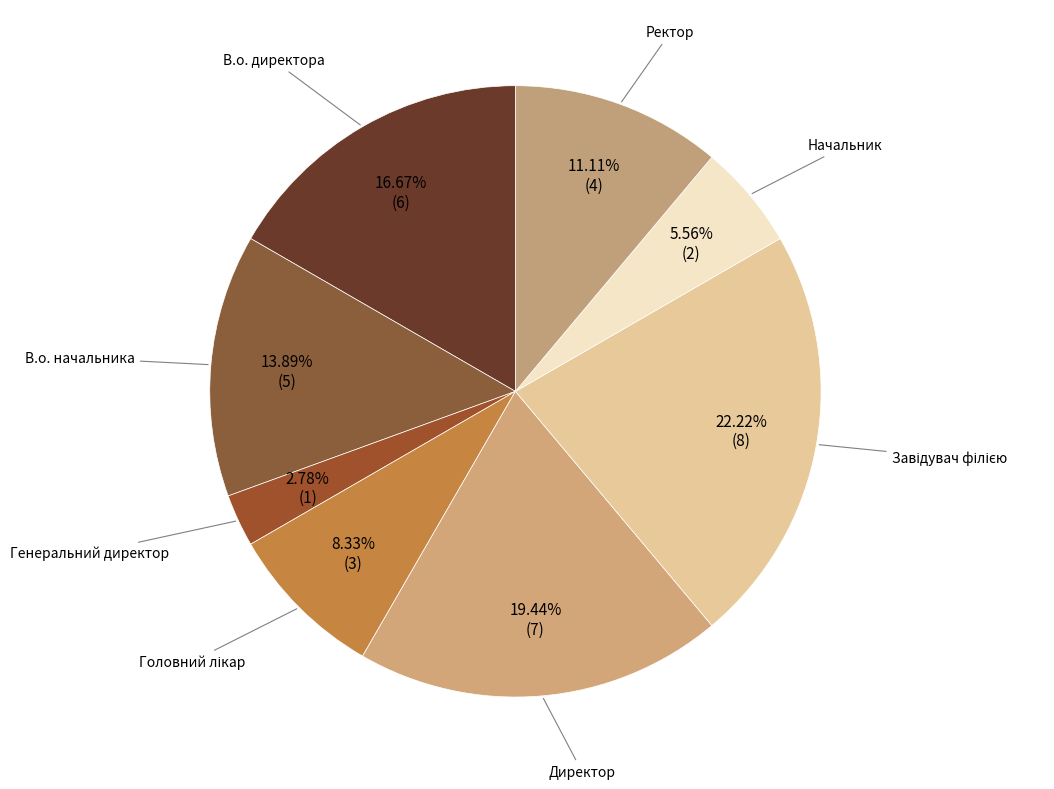

Does В.о. директора account for over 50% of the chart?

No